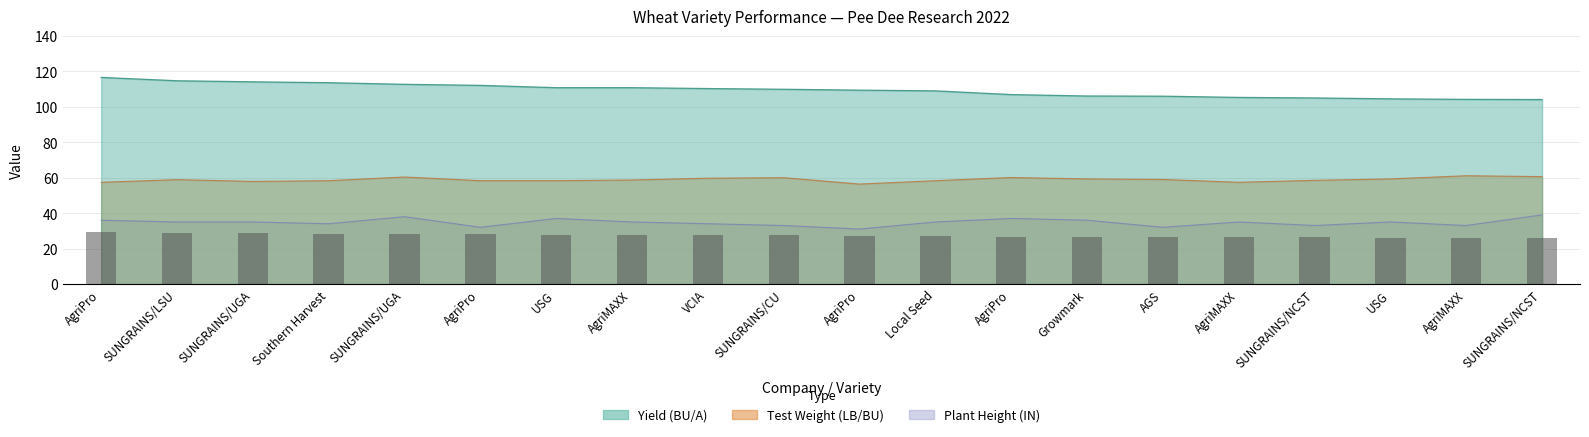

What is the smallest value displayed?

31.0